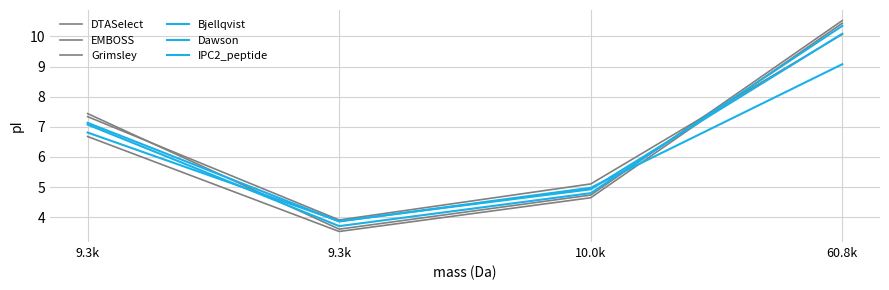

Does the chart display data point markers on the line(s)?

No